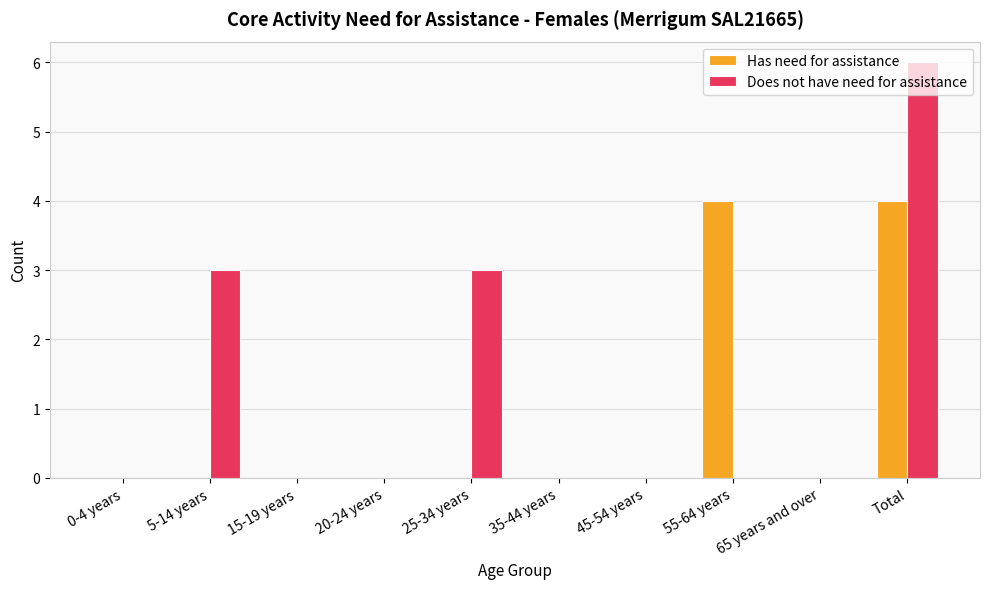

What is the greatest value displayed?

6